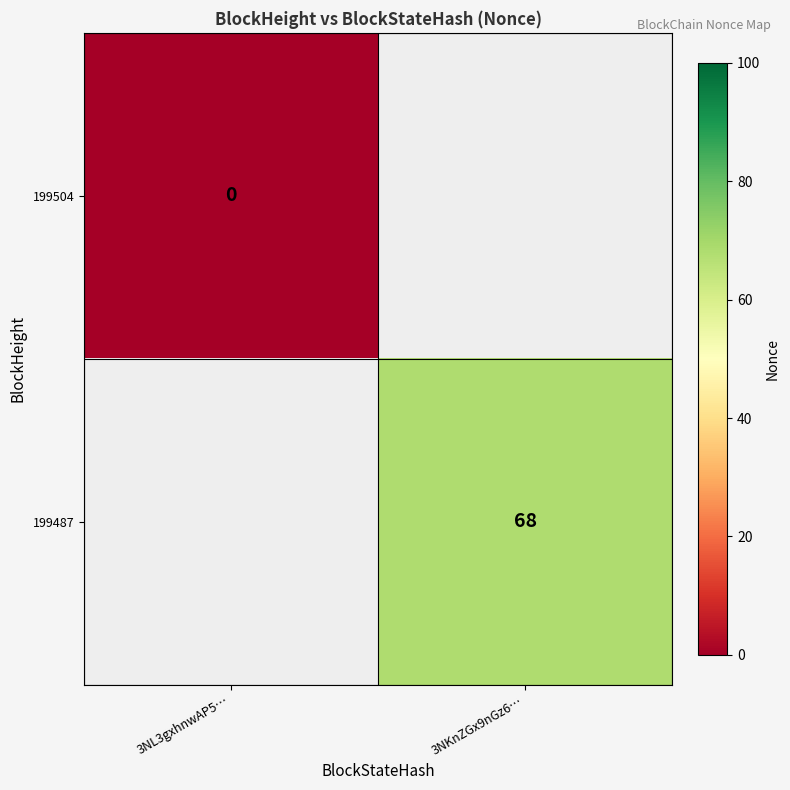

True or false: 199487 has a value of 98 at 3NKnZGx9nGz6….

False